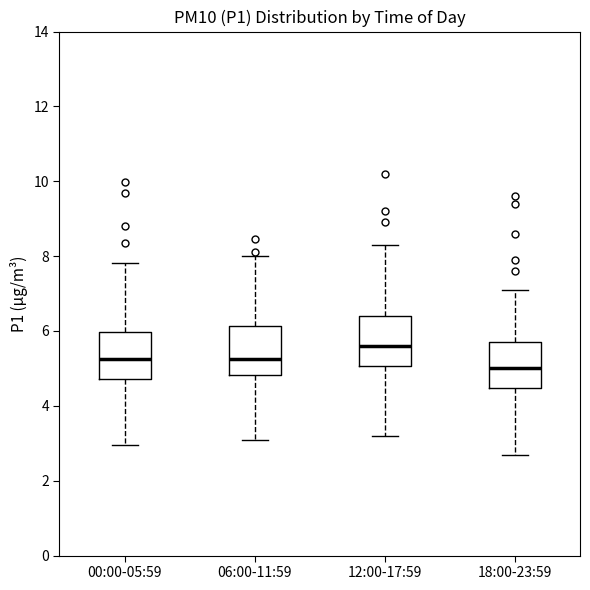

Reading left to right, transcribe this box plot: for each box, give where its median line is, the range the box spans, and where its two whiskers end, as read against the y-axis. The values are not printed on the chart, so give them approximately, as read against the axis.

00:00-05:59: median 5.2, box 4.8 to 6.0, whiskers 3.0 to 7.8
06:00-11:59: median 5.2, box 4.8 to 6.2, whiskers 3.2 to 8.0
12:00-17:59: median 5.6, box 5.0 to 6.4, whiskers 3.2 to 8.4
18:00-23:59: median 5.0, box 4.4 to 5.8, whiskers 2.8 to 7.2